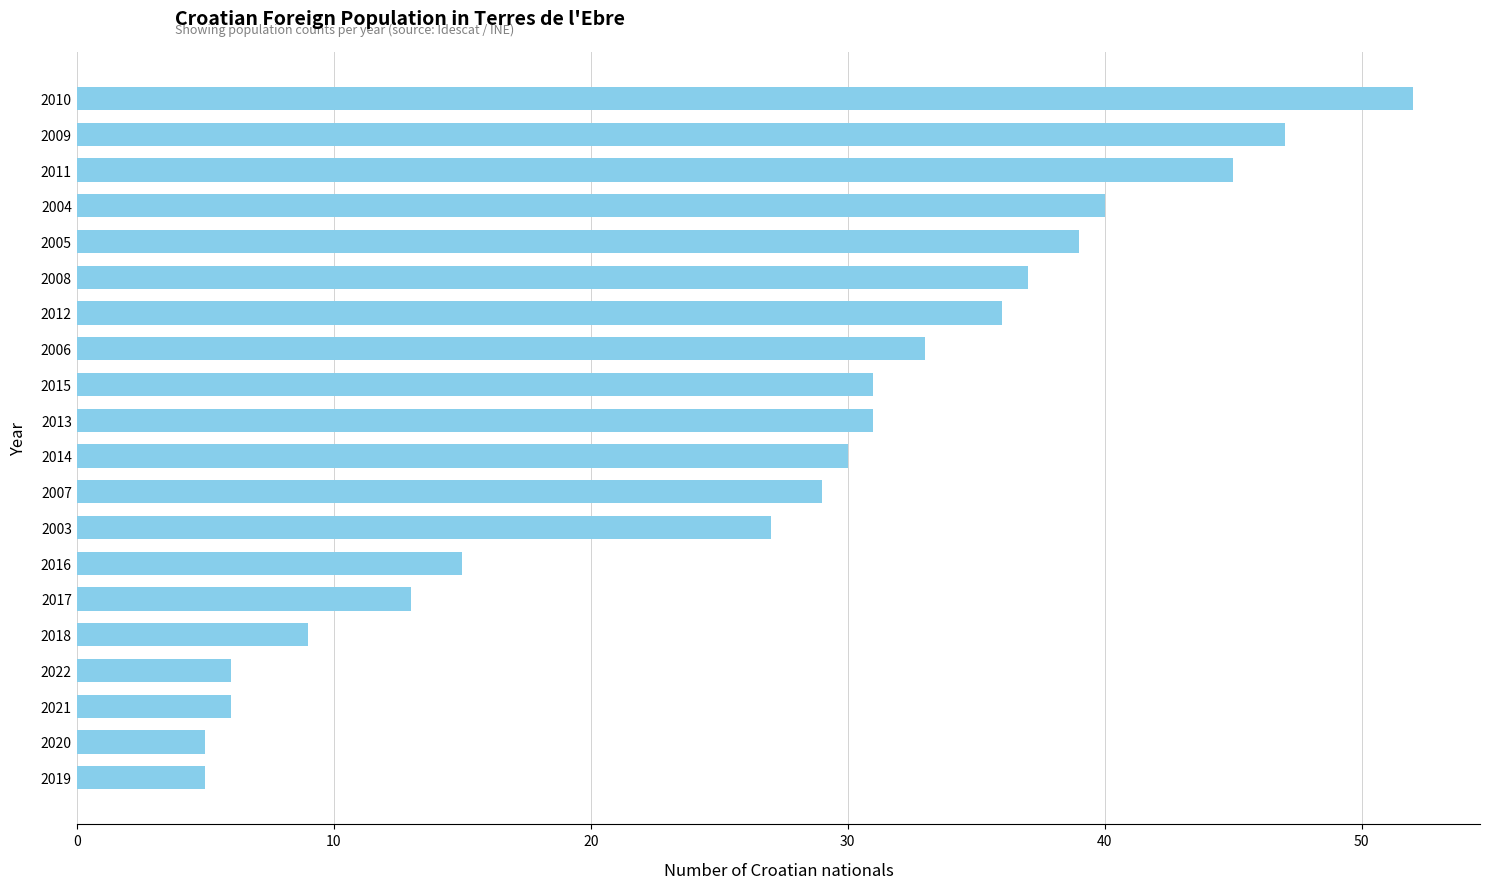

What is the smallest value displayed?

5